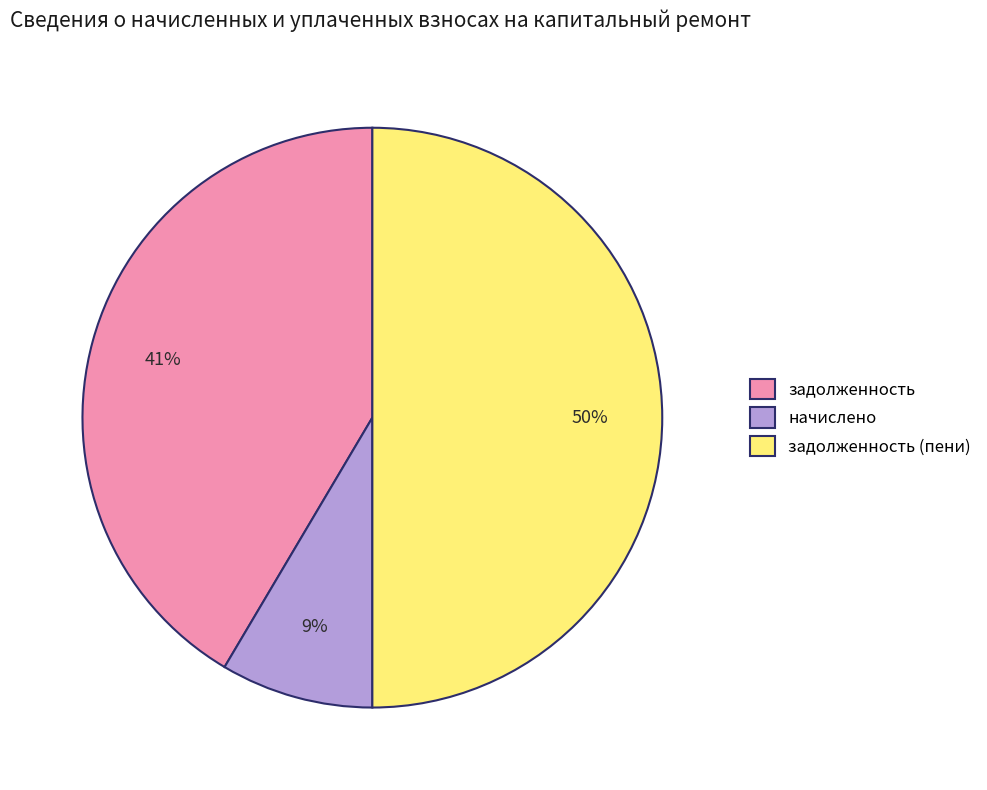

Rank the categories by value from highest to lowest.

задолженность (пени), задолженность, начислено